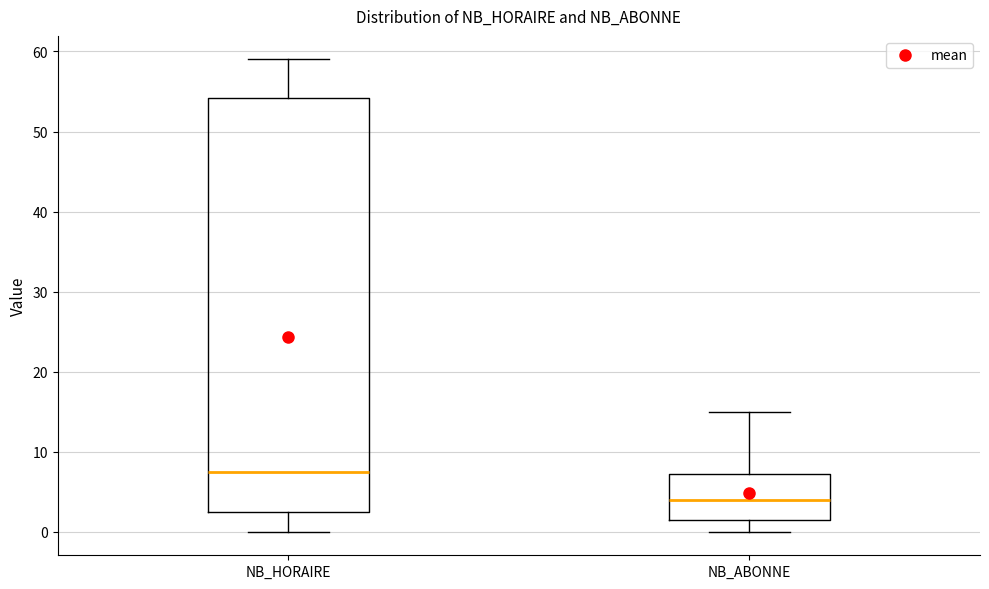

Where is the lower edge of the box for NB_ABONNE on the y-axis? The values are not printed on the chart, so give them approximately, as read against the axis.

2